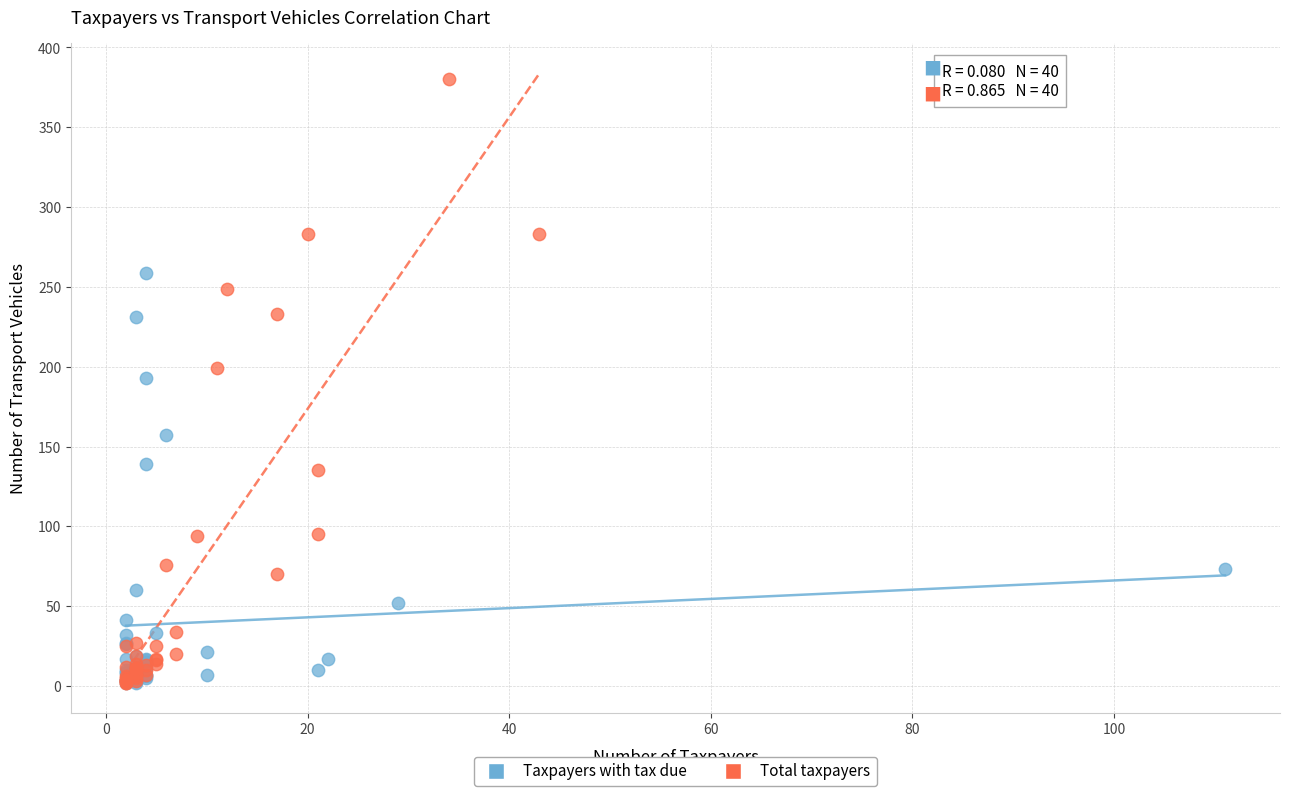

What are all the series names shown in the legend?

Taxpayers with tax due, Total taxpayers